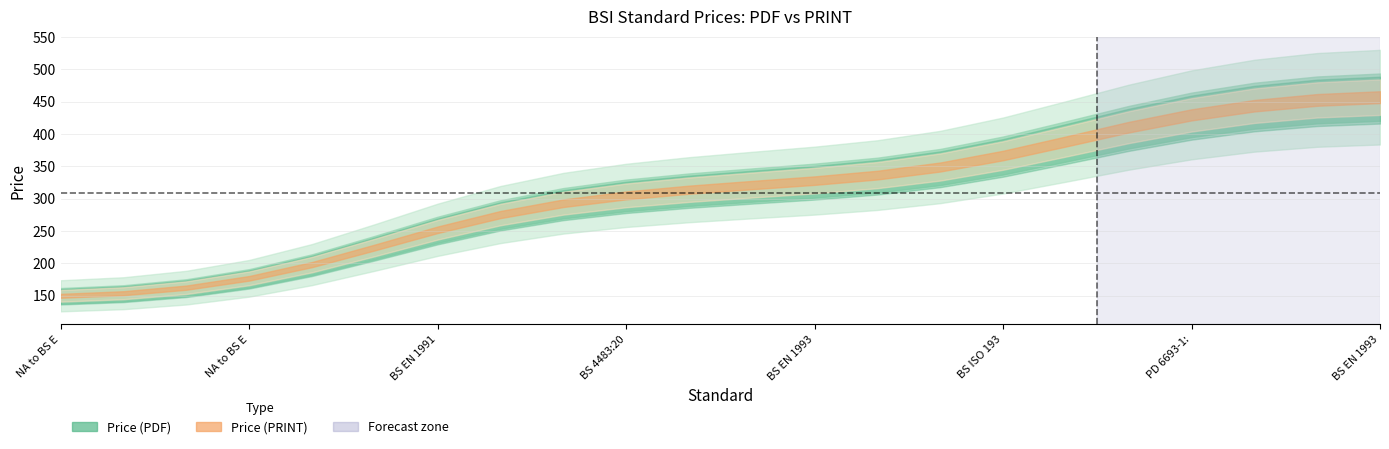

What is the total value across all series at NA to BS EN 1999-1-1:2023?

316